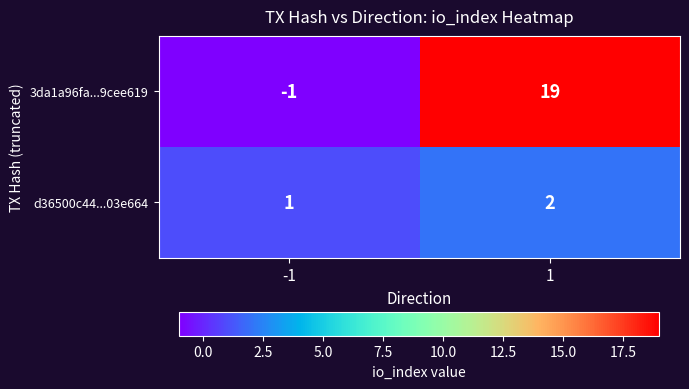

At -1, list the series in order from largest to smallest.

d36500c44...03e664, 3da1a96fa...9cee619